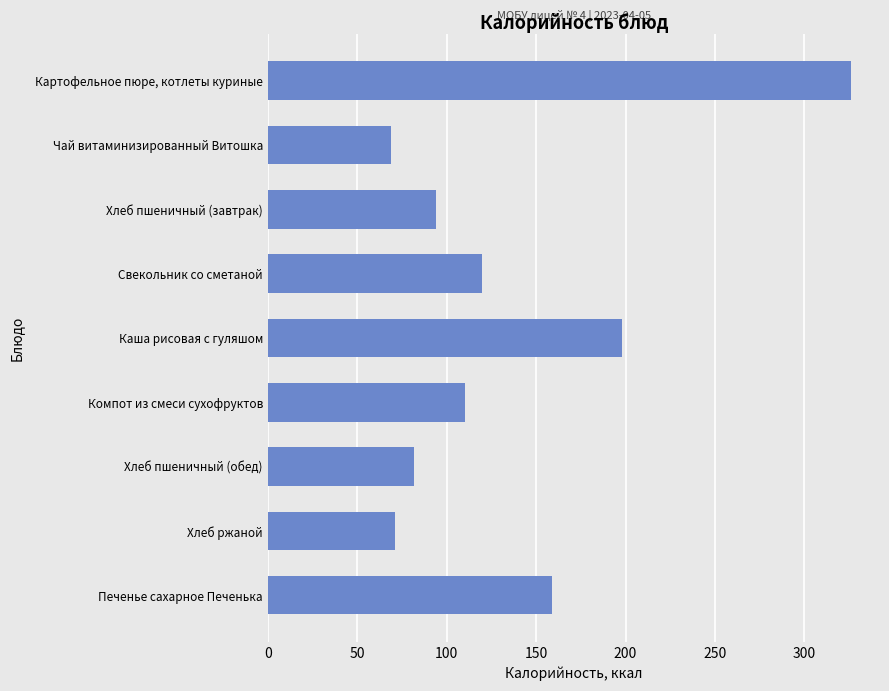

Is it true that the value at Печенье сахарное Печенька is 159?

True